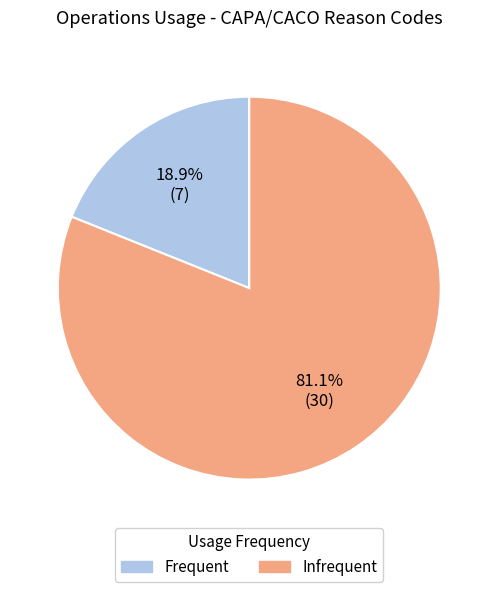

To the nearest percent, what is the combined percentage of Infrequent and Frequent?

100%